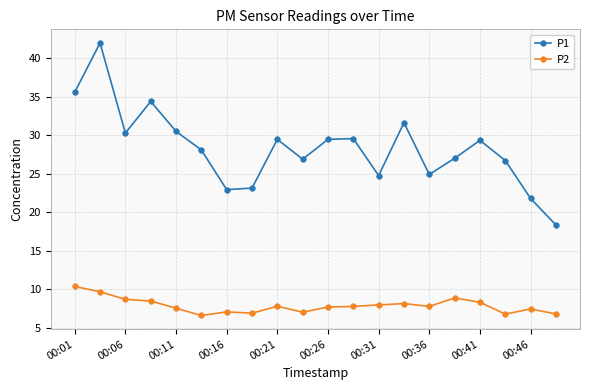

True or false: P2 and P1 intersect in this chart.

False